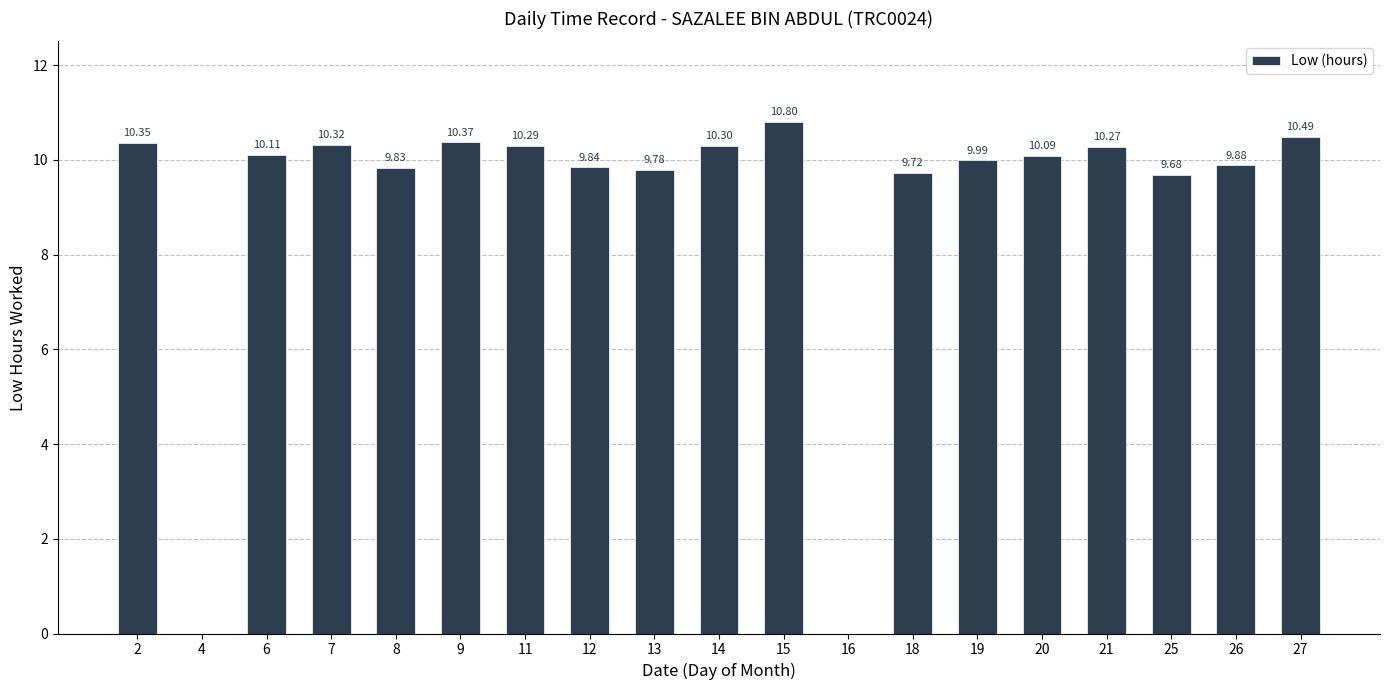

Does the chart contain stacked bars?

No